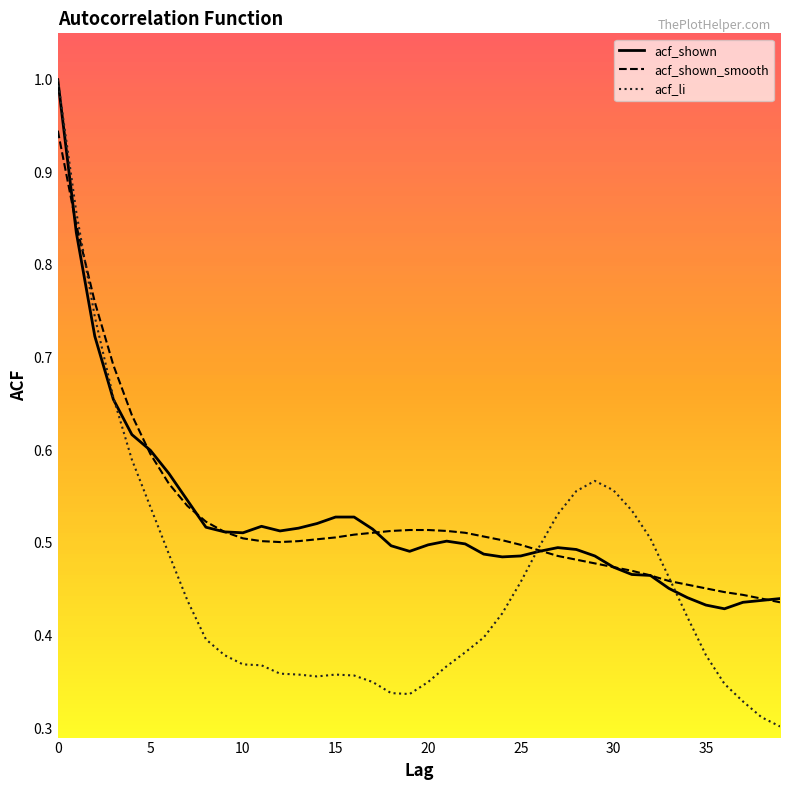

What is the maximum value shown in the chart?

1.0